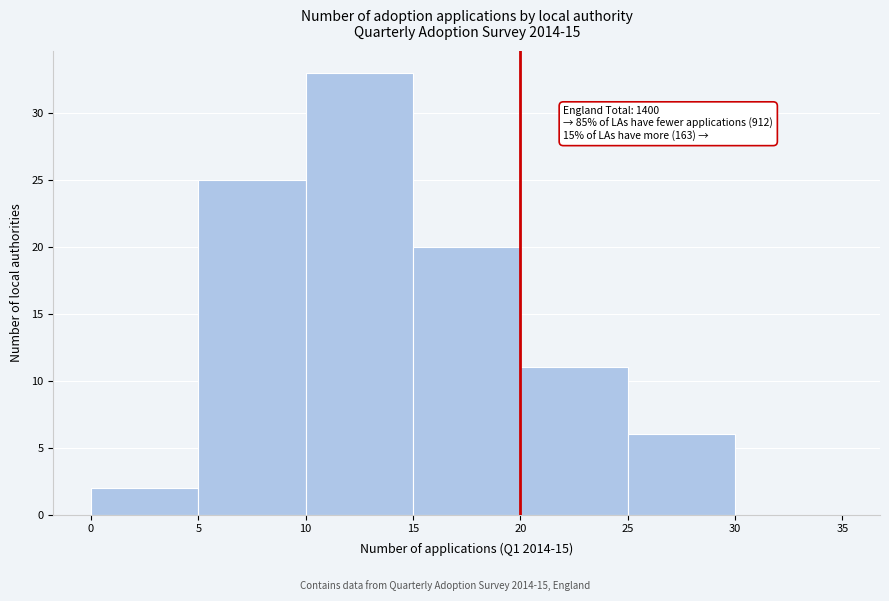

Over which range of the x-axis is the bar tallest?

10 to 15